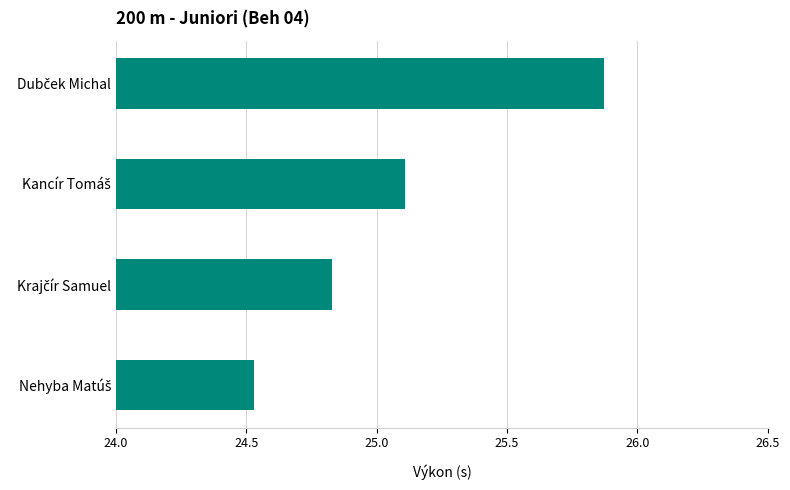

What is the difference between the maximum and minimum values?

1.3